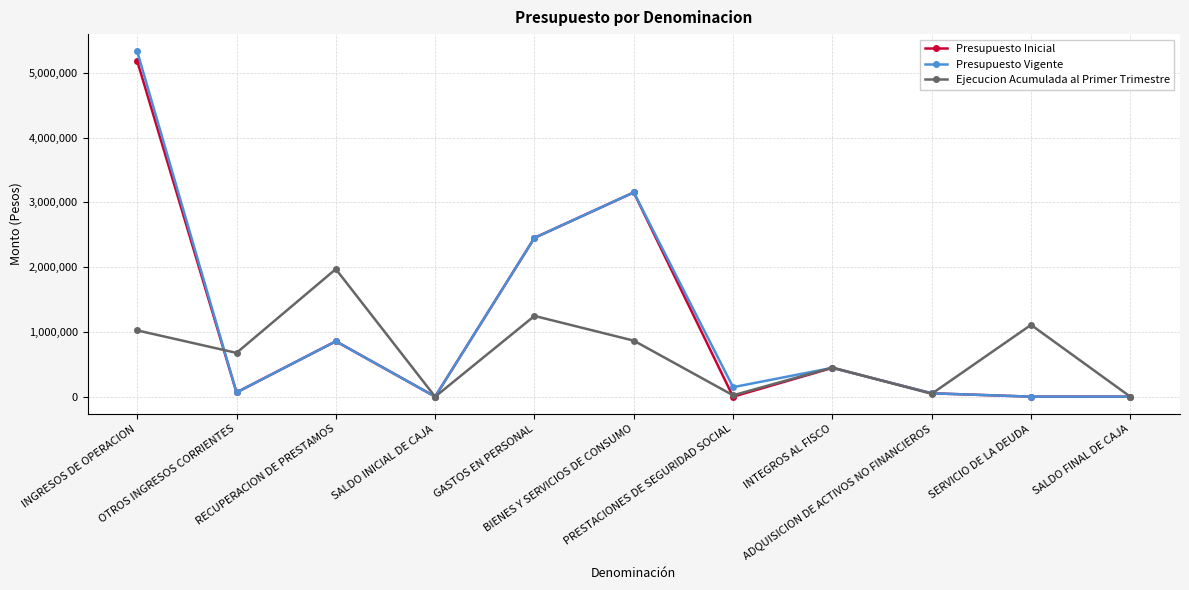

At how many categories does at least one series exceed 4849423?

1